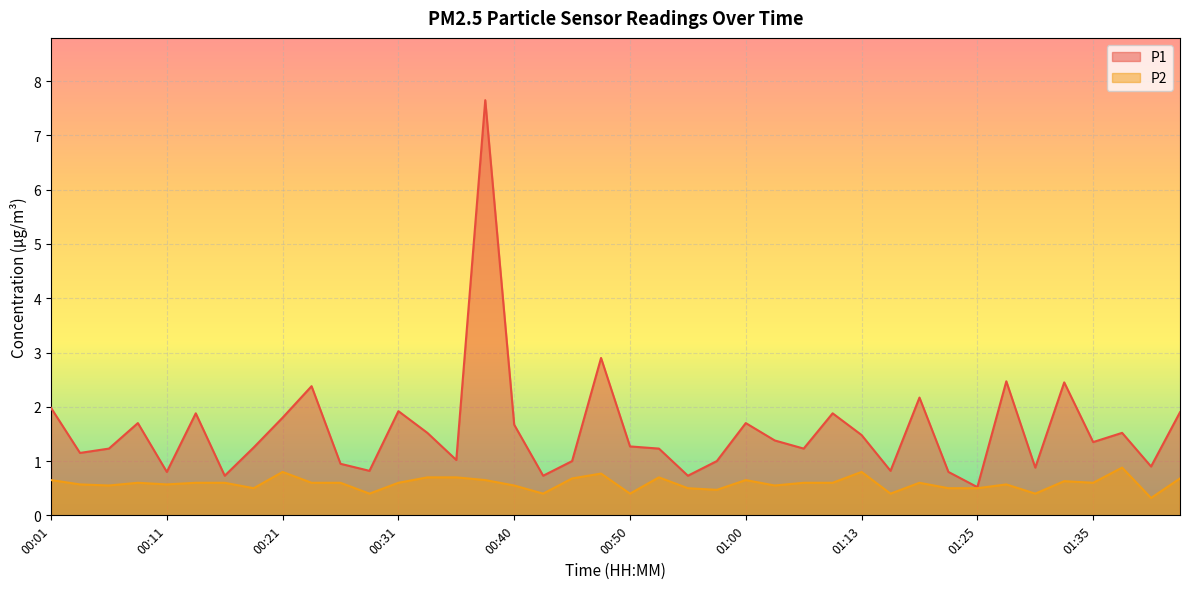

How many lines are shown in the chart?

2